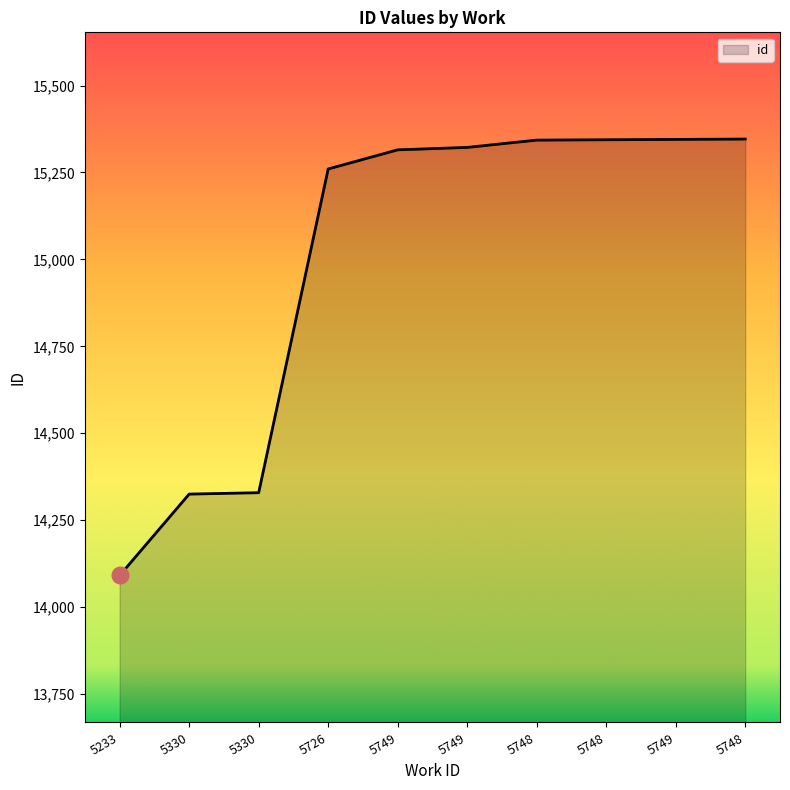

How many distinct data groups are displayed?

1